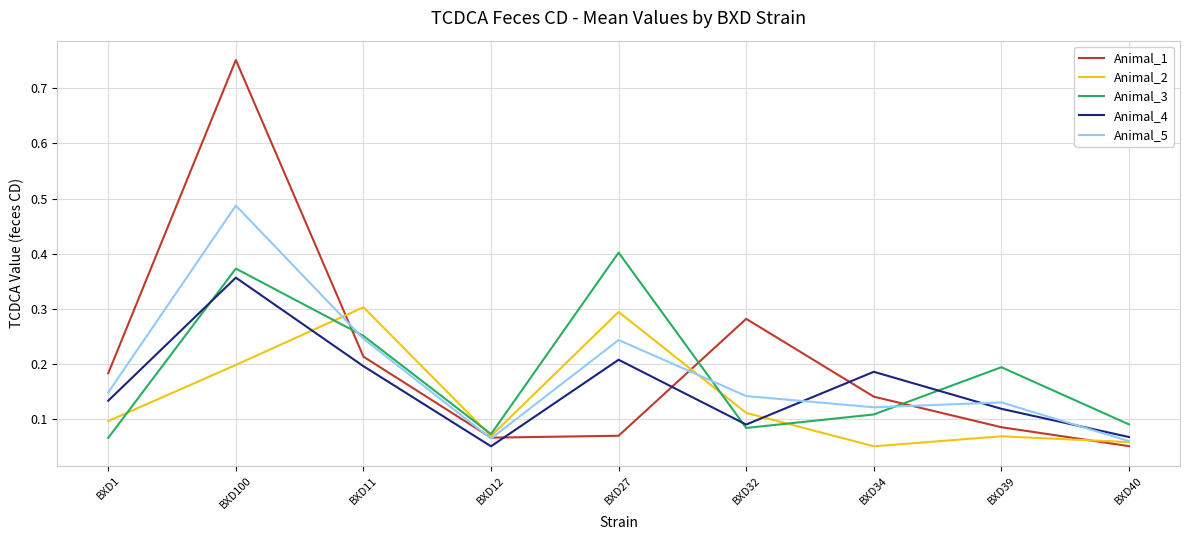

True or false: Animal_2 has a value of 0.5 at BXD27.

False